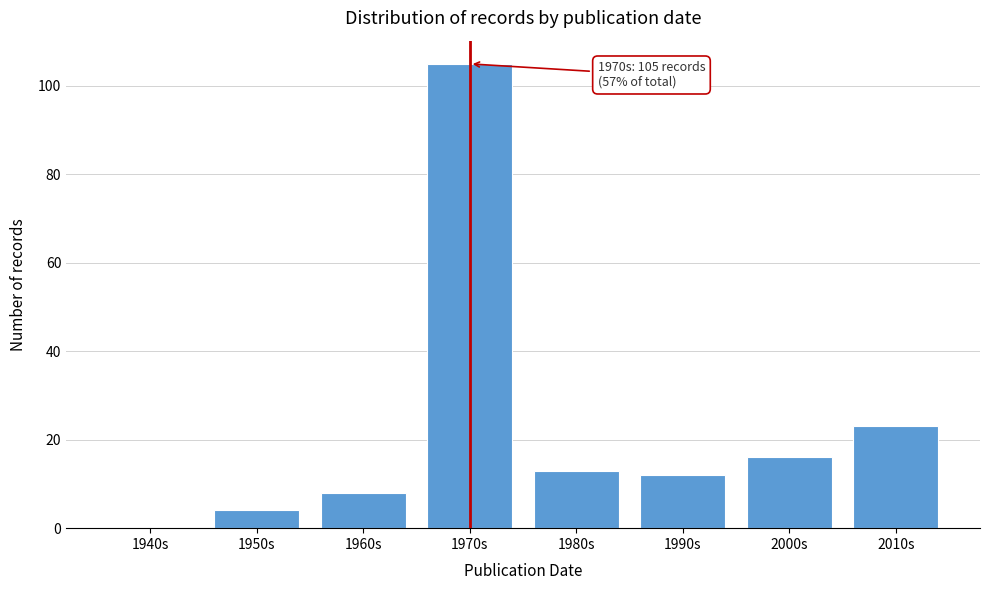

Reading left to right, what are all the values shown in this chart?

1940s=0	1950s=4	1960s=8	1970s=105	1980s=13	1990s=12	2000s=16	2010s=23